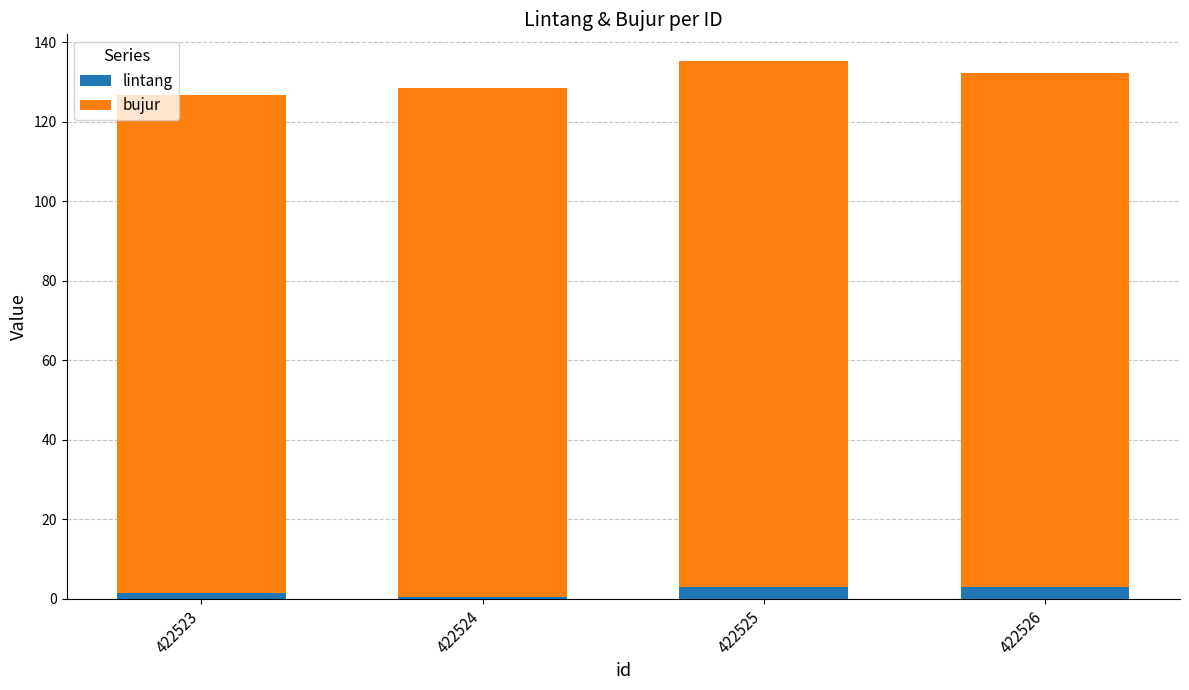

True or false: lintang has a value of 2.9 at 422526.

True